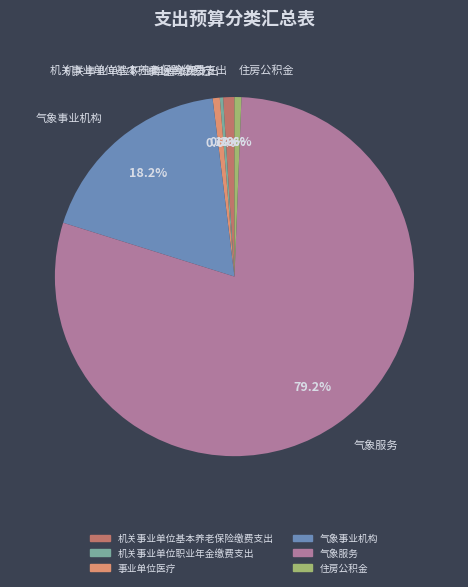

Approximately how many times larger is the value at 机关事业单位基本养老保险缴费支出 compared to 事业单位医疗?

1.6